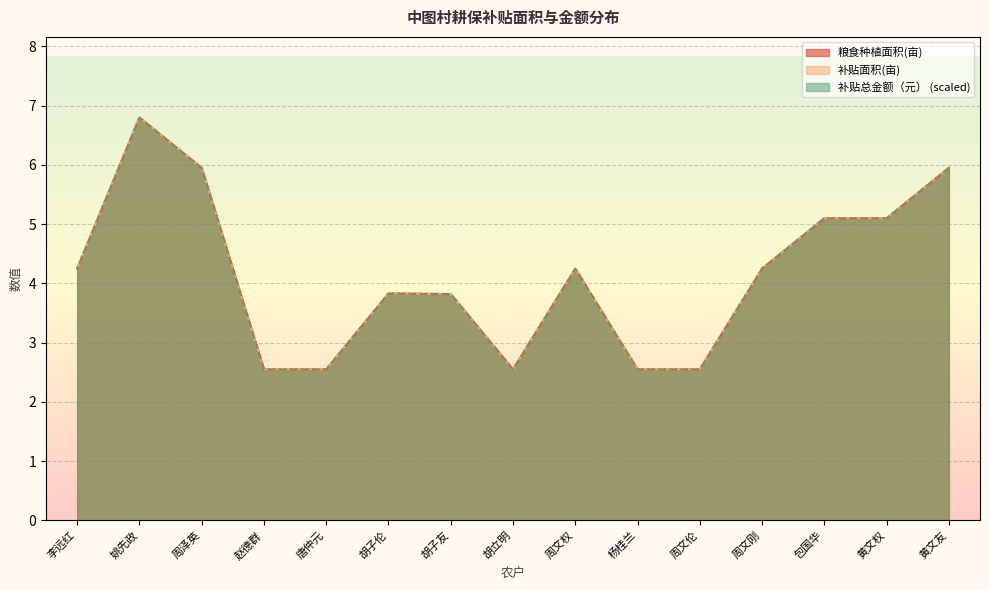

Where does the 补贴面积(亩) series first go above 4?

李远红